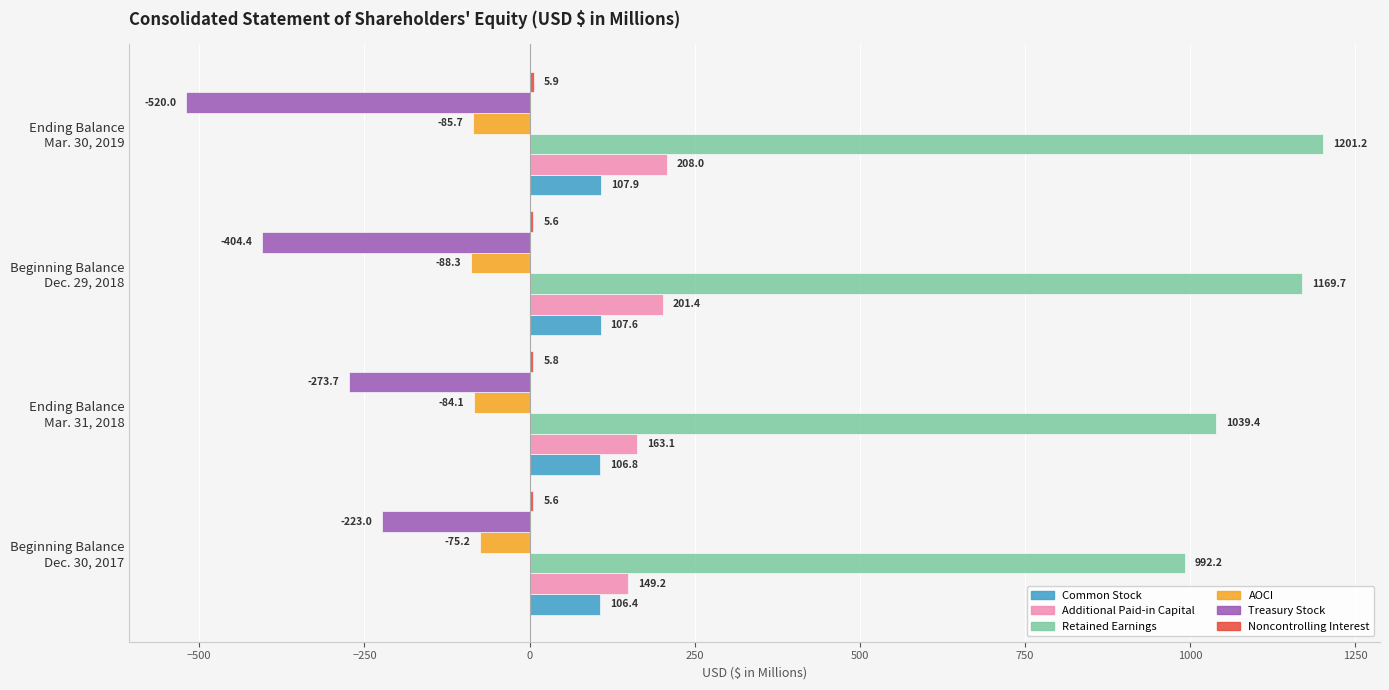

What is the greatest value displayed?

1201.2